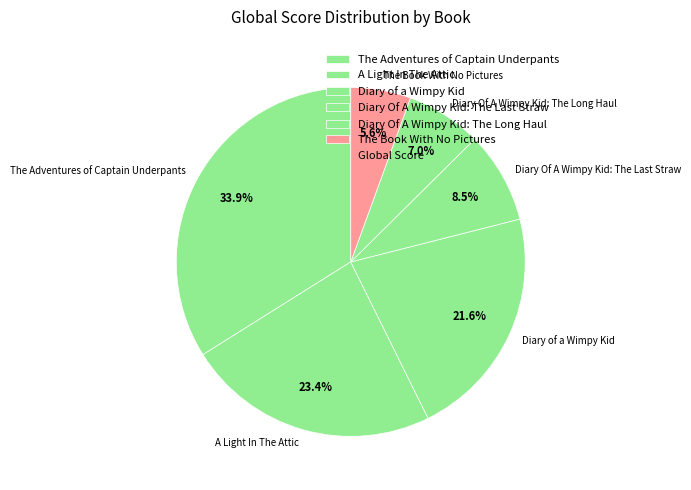

What percentage do The Book With No Pictures and Diary of a Wimpy Kid together represent?

27.2%